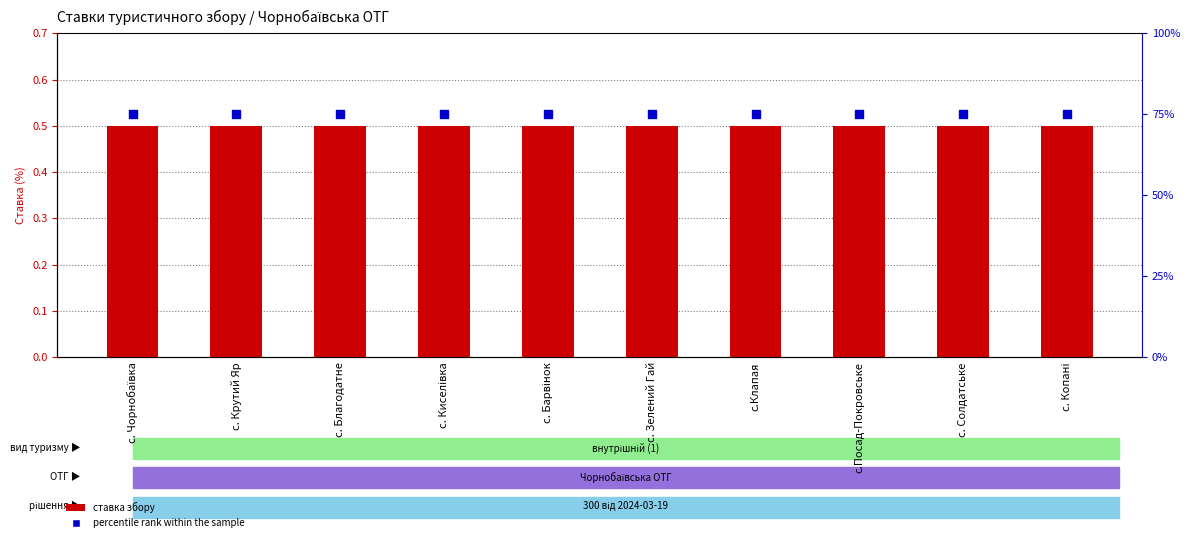

Which series has the largest total across all categories?

percentile rank within the sample